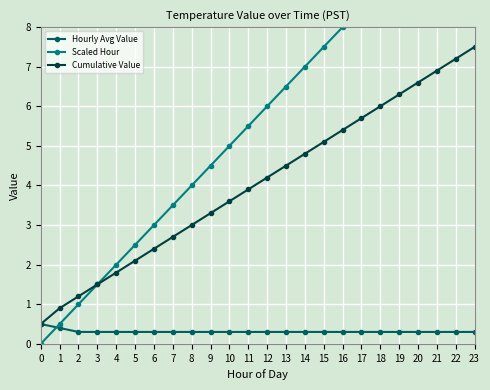

What is the approximate value of Scaled Hour at 13?

6.5